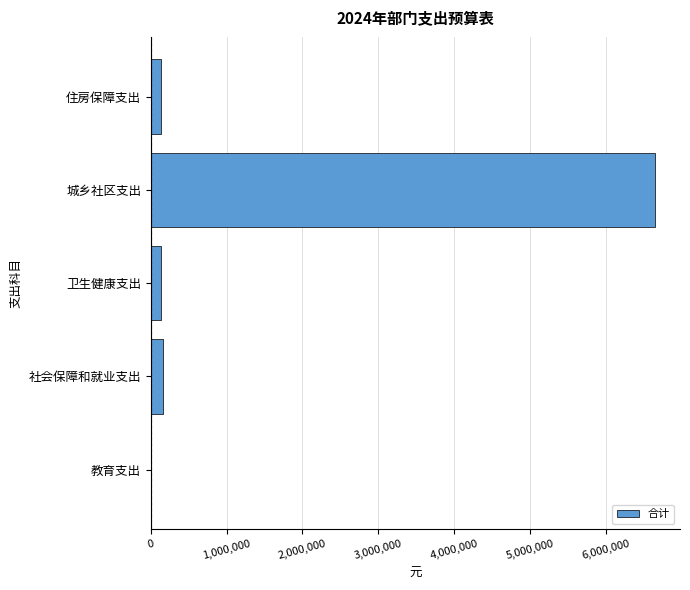

Which has a higher value, 城乡社区支出 or 教育支出?

城乡社区支出